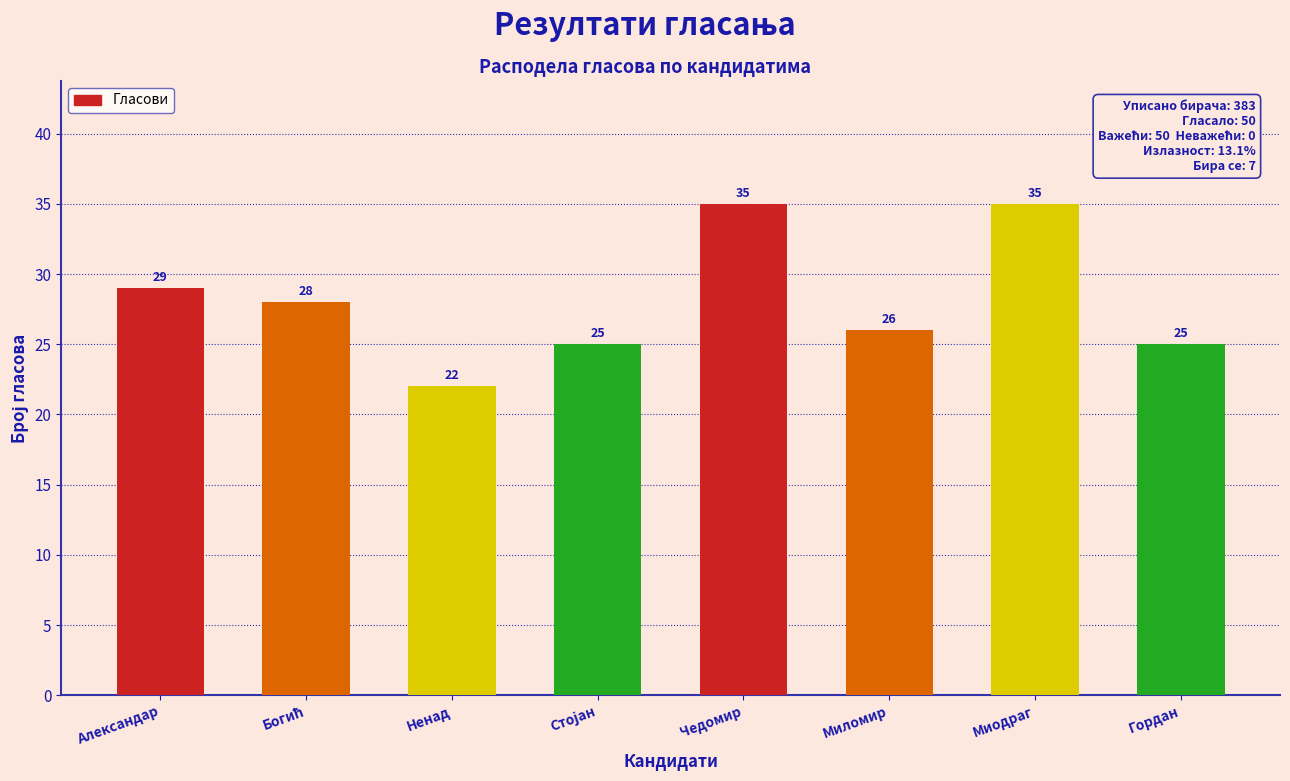

Reading right to left, extract all data points from this chart.

25	35	26	35	25	22	28	29